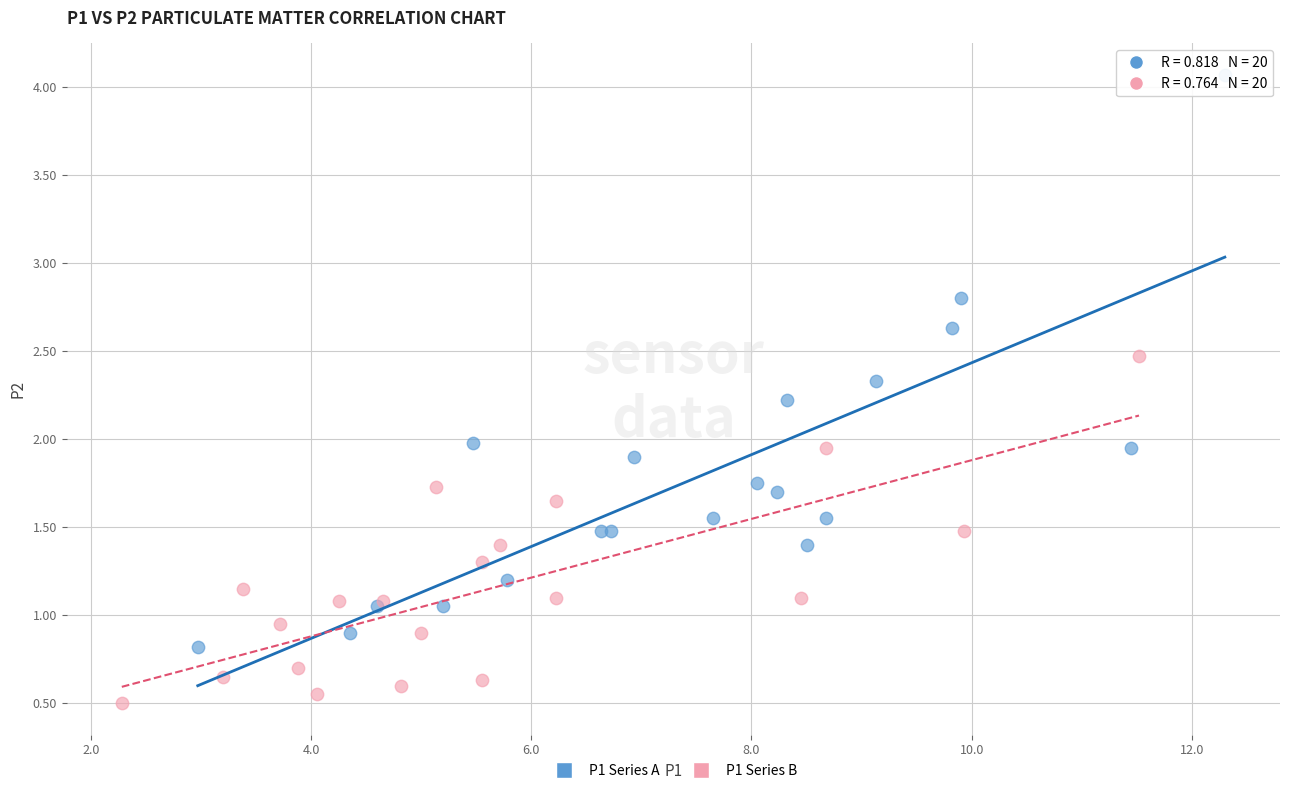

Which series reaches the minimum Y coordinate?

P1 Series B